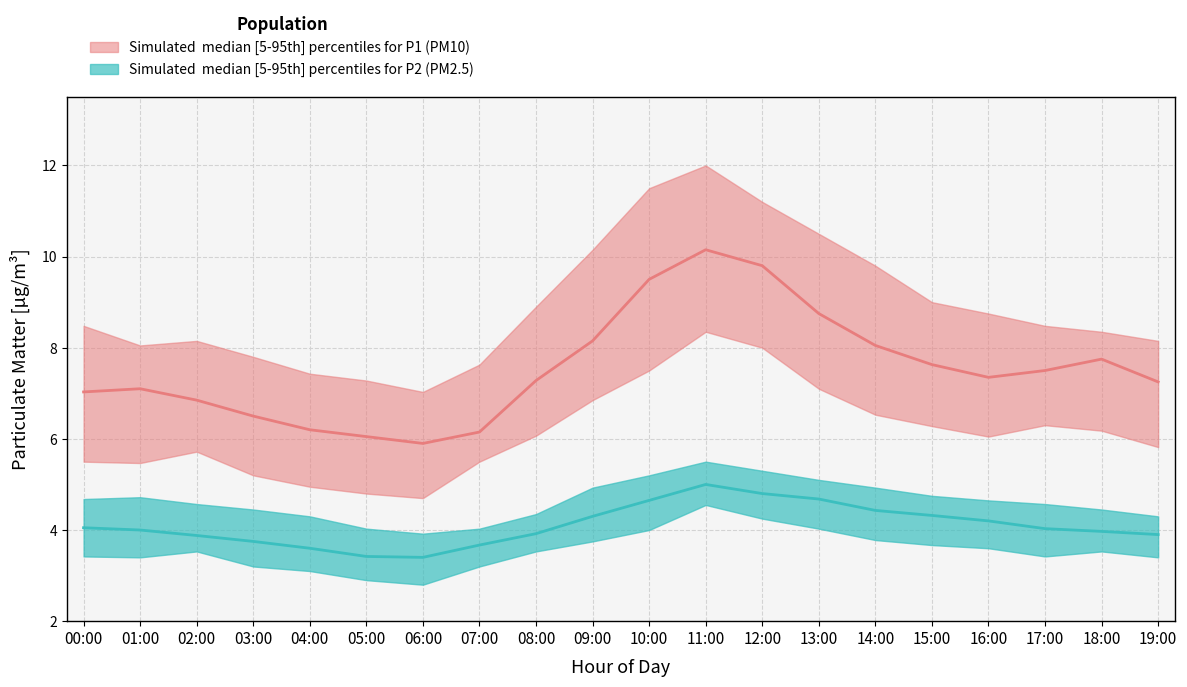

Where is the first local minimum for P2_median?

06:00